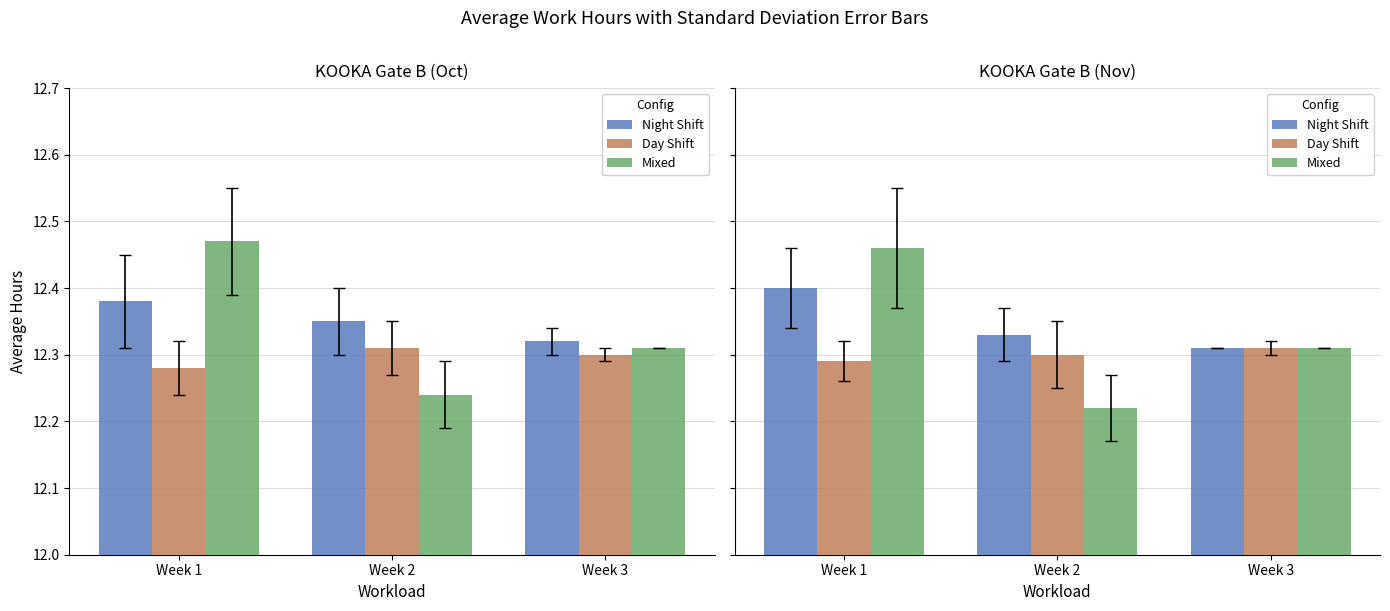

Which series has the largest total across all categories?

Night Shift